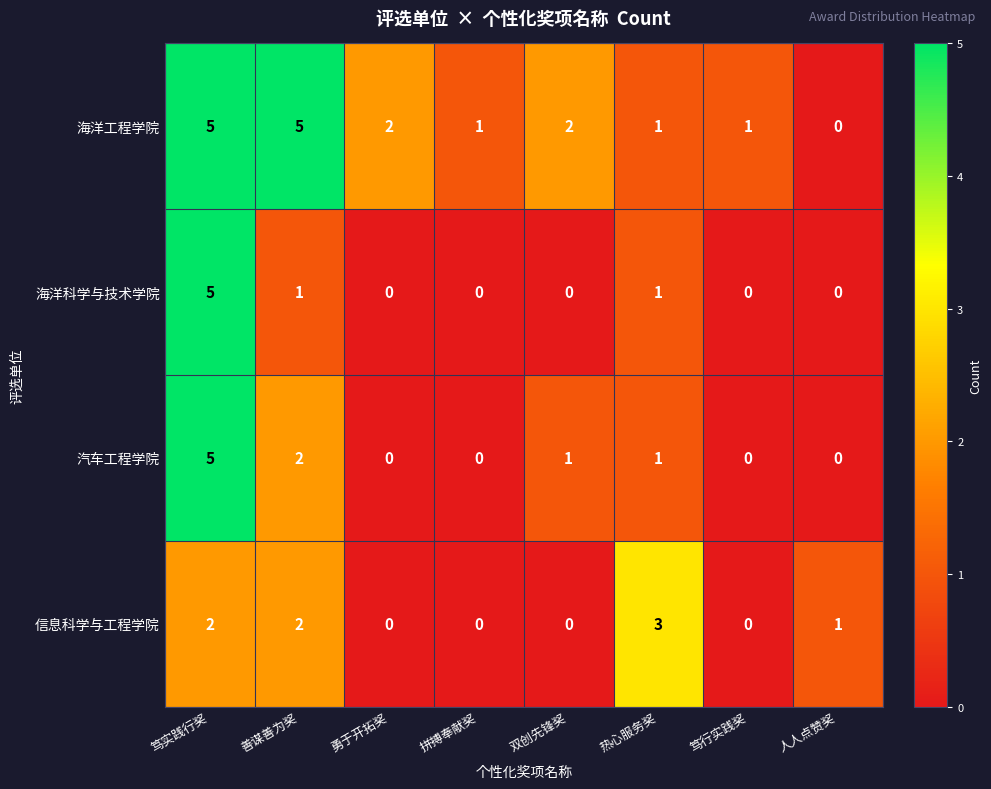

How many 信息科学与工程学院 values are between 0 and 2?

7